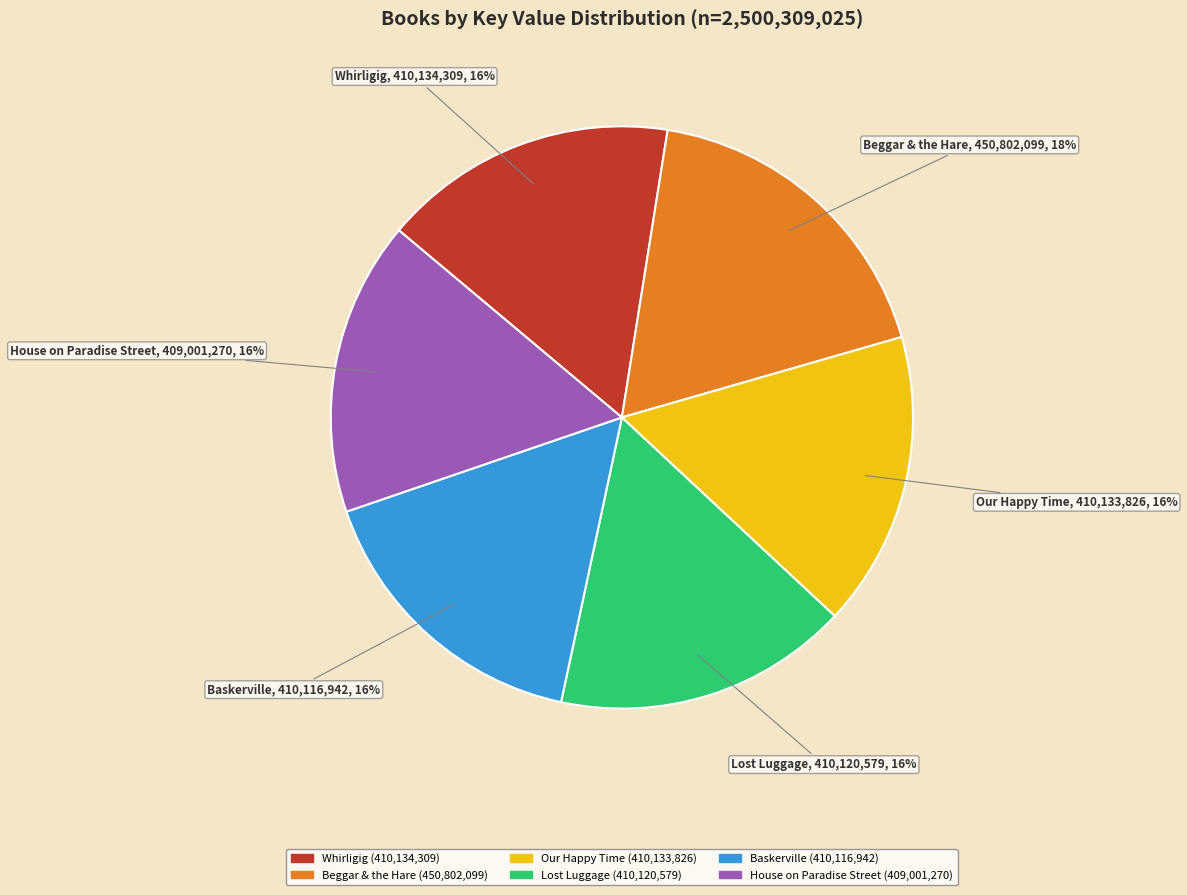

To the nearest percent, what percentage of the pie is Lost Luggage?

16%